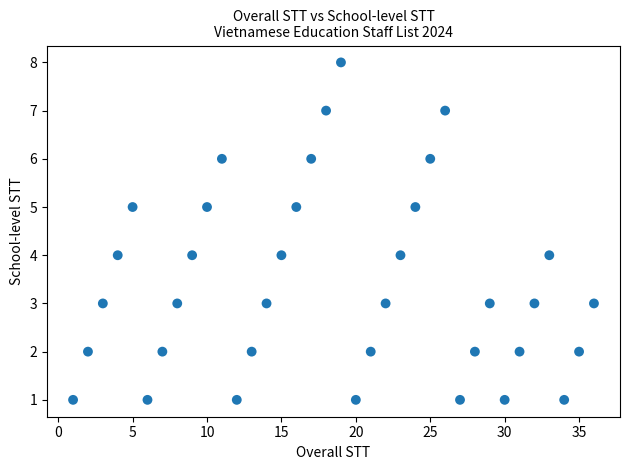

What is the range of X values (max minus min)?

35